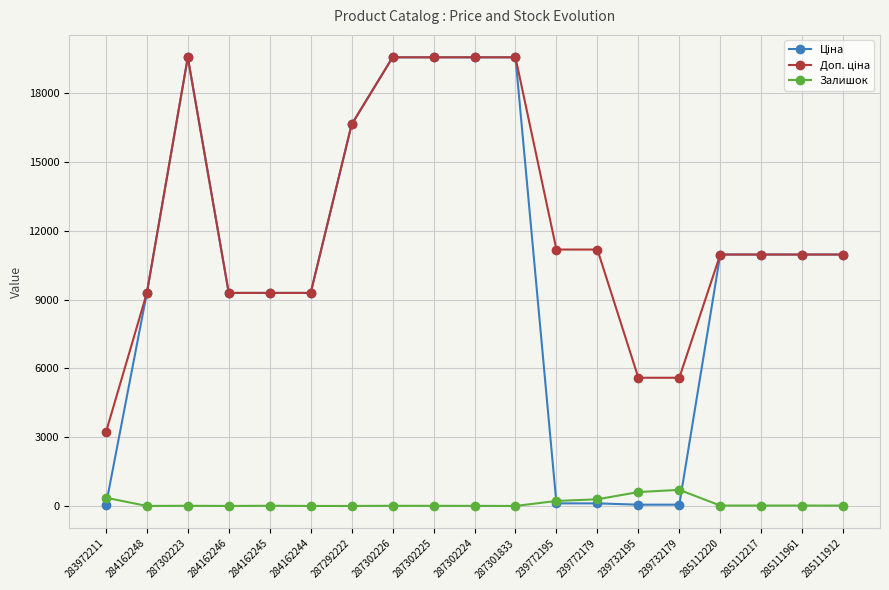

True or false: Залишок has a value of 360.0 at 283972211.

True